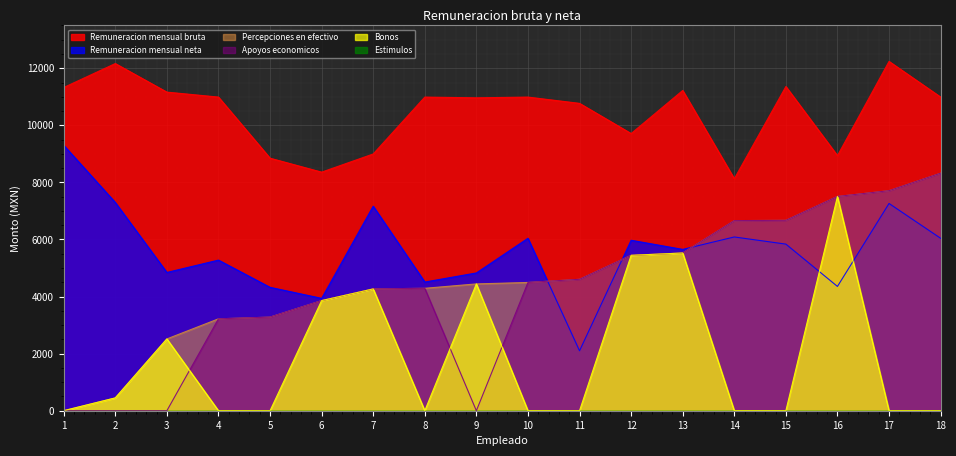

What is the sum of the Apoyos economicos values at 6 and 18?

12182.0